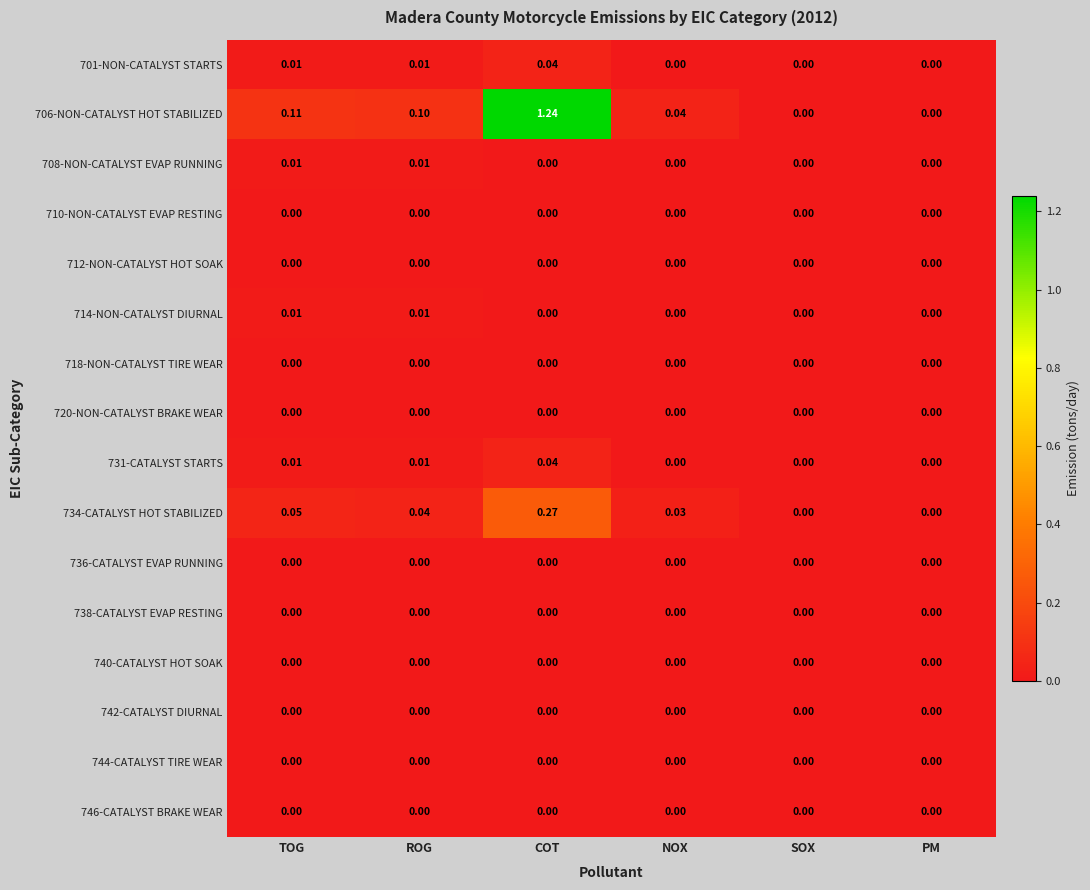

At which category is the sum across all series the highest?

COT